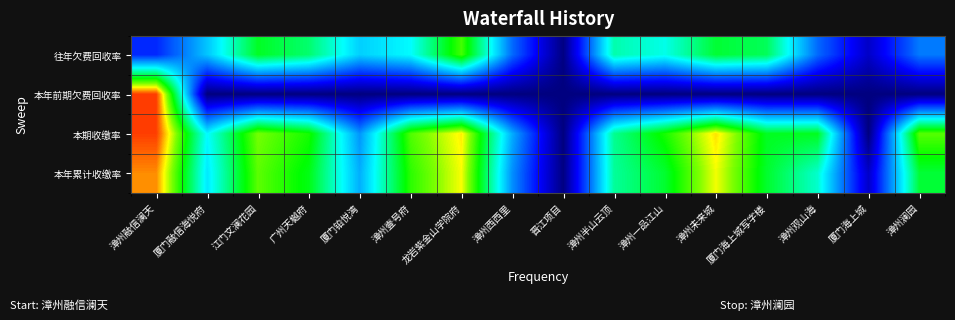

Count the number of categories in the chart.

16